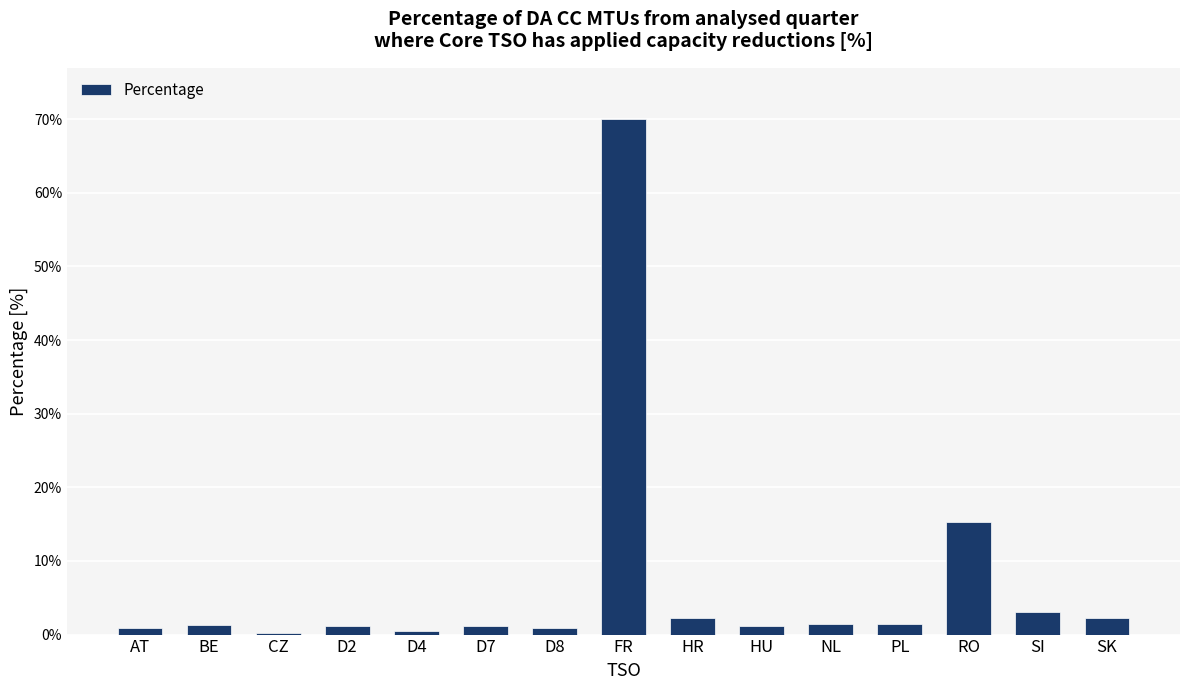

What is the sum of all values?

103.1